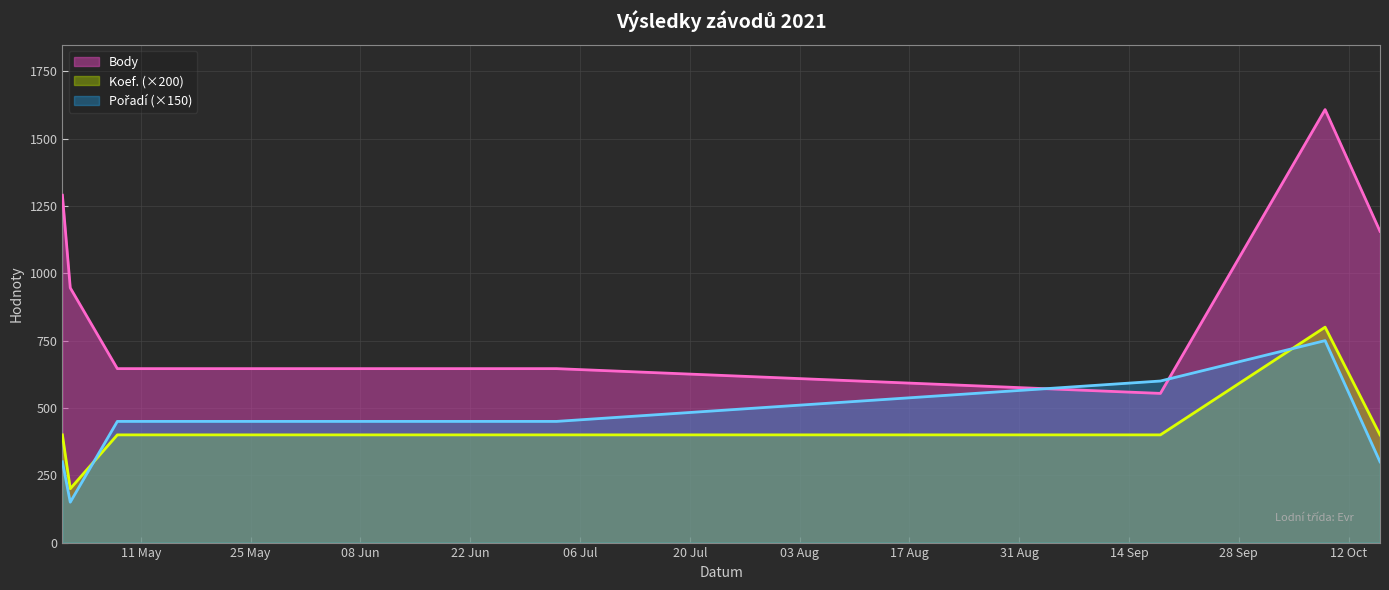

What is the sum of all Pořadí values?

3000